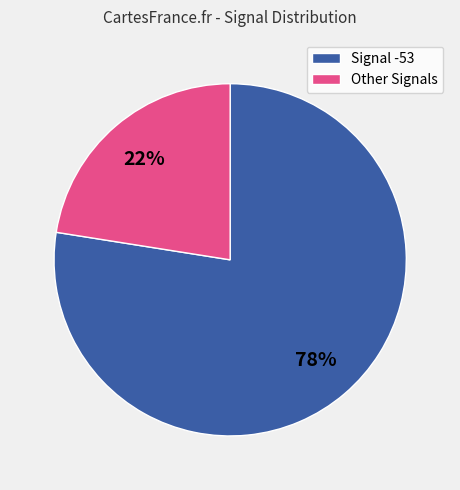

Is there a majority slice in this chart?

Yes